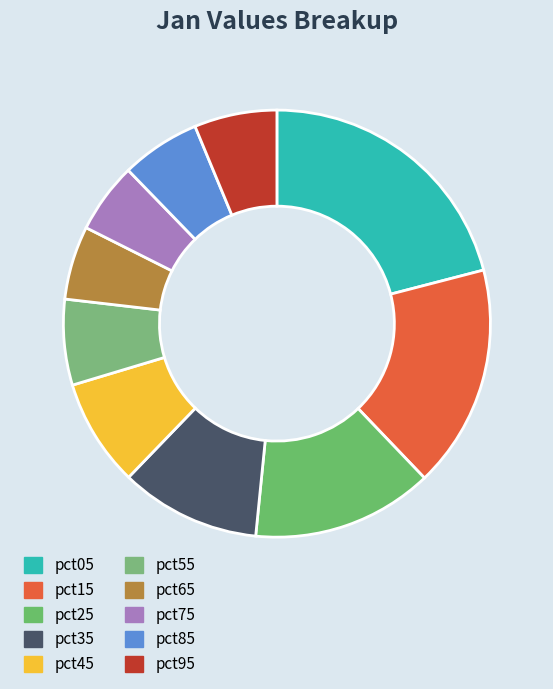

Which slice is the largest?

pct05